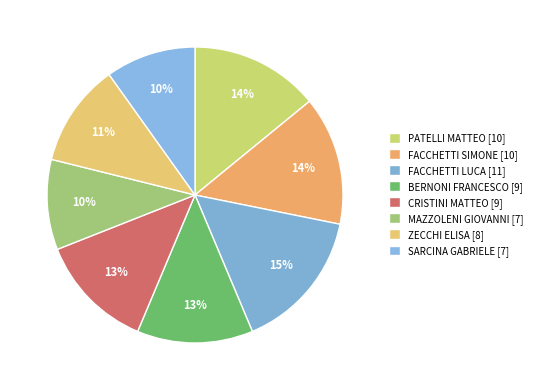

How many slices are in this pie chart?

8